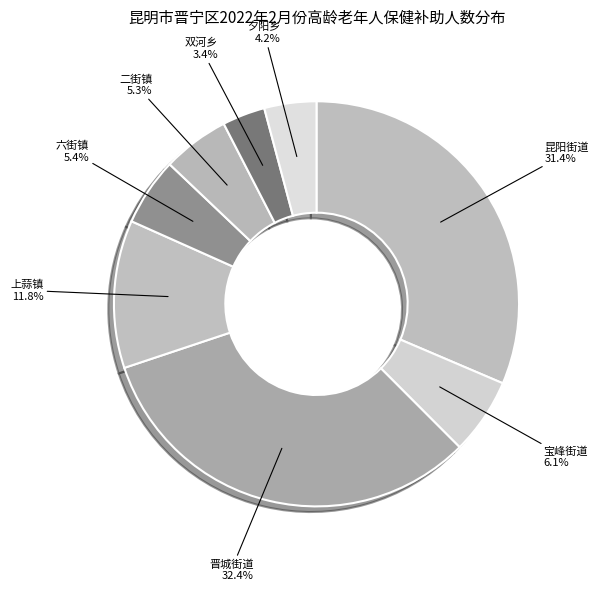

To the nearest percent, what portion does 夕阳乡 represent?

4%